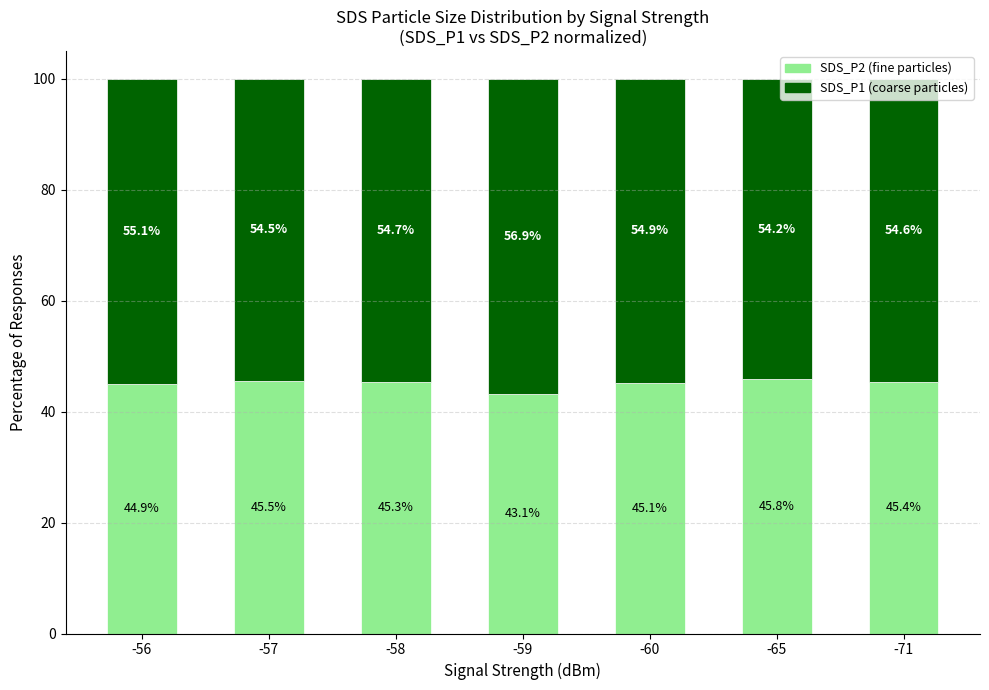

How many bars are there in total?

7